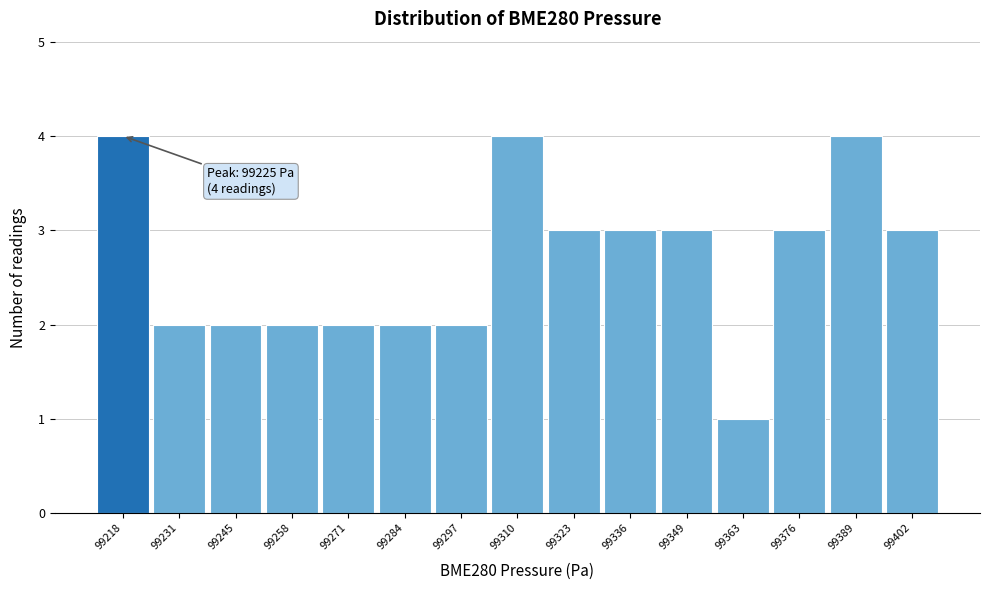

Reading left to right, extract all data points from this chart.

99218=4	99231=2	99245=2	99258=2	99271=2	99284=2	99297=2	99310=4	99323=3	99336=3	99349=3	99363=1	99376=3	99389=4	99402=3